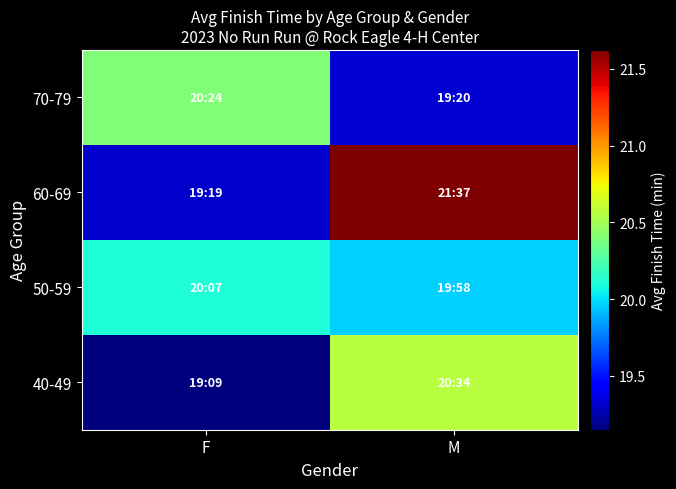

Which series has the widest spread of values?

60-69